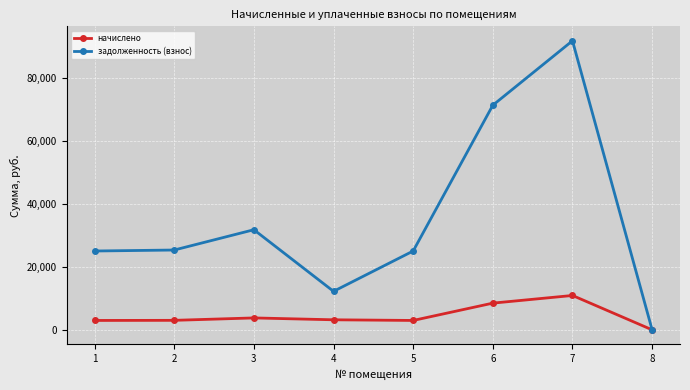

What is the value of the задолженность (взнос) point at the 6th from the left?

71382.2